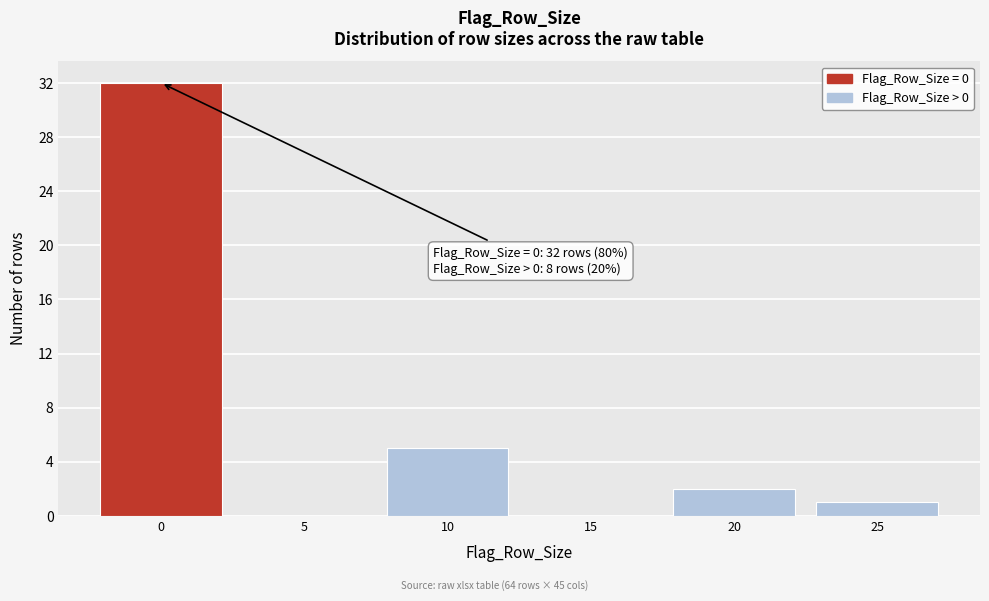

Reading left to right, what are all the values shown in this chart?

0=32	5=0	10=5	15=0	20=2	25=1